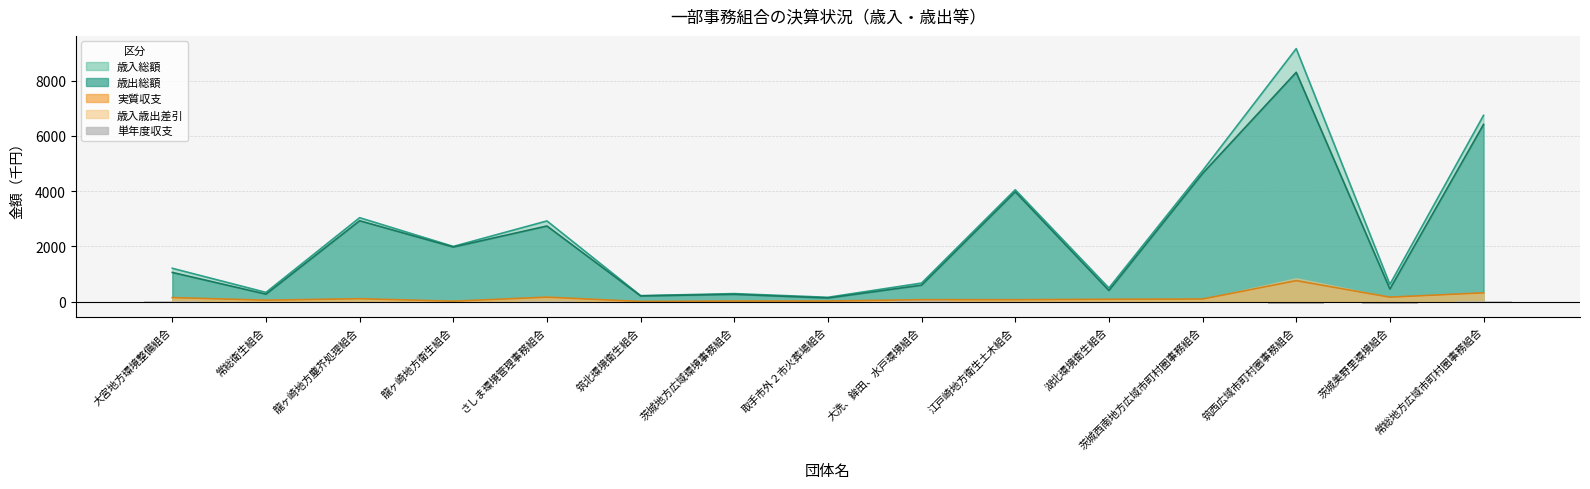

Which category has the highest value across all series?

大洗、鉾田、水戸環境組合